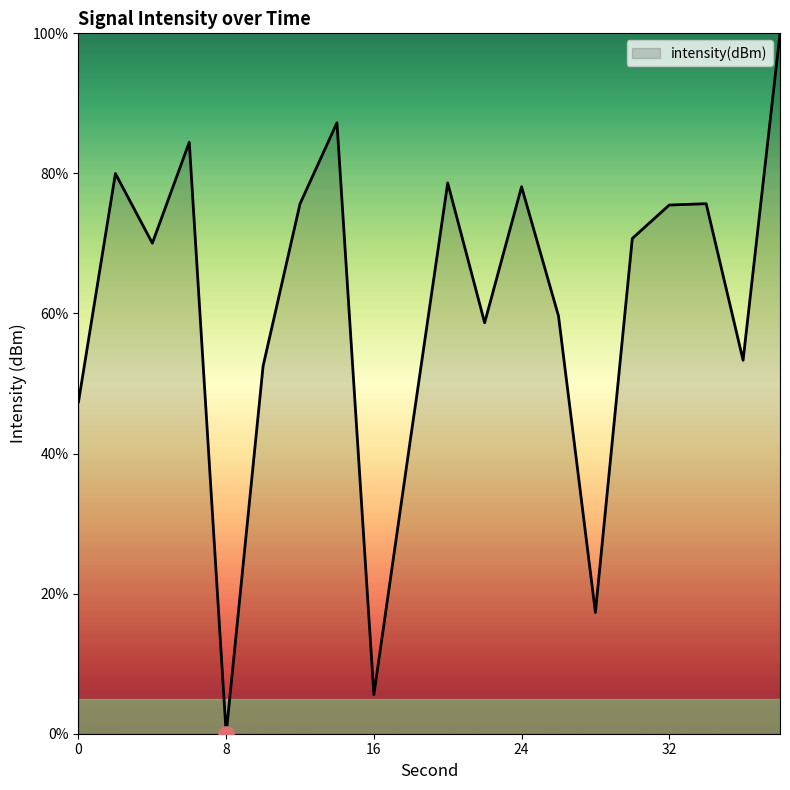

Does the chart have visible grid lines?

No